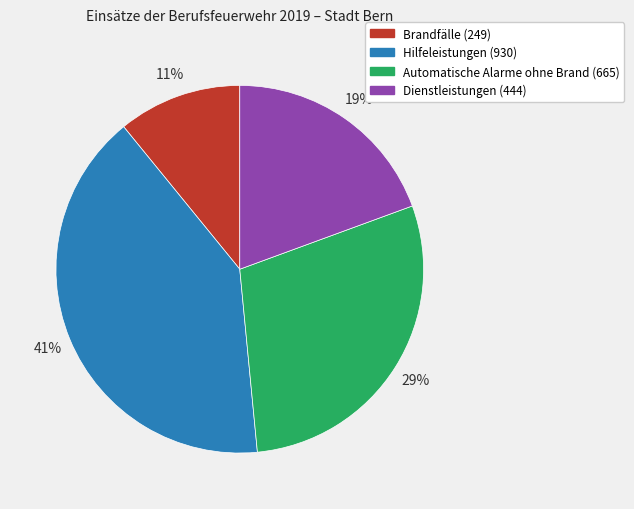

To the nearest percent, what portion does Automatische Alarme ohne Brand represent?

29%